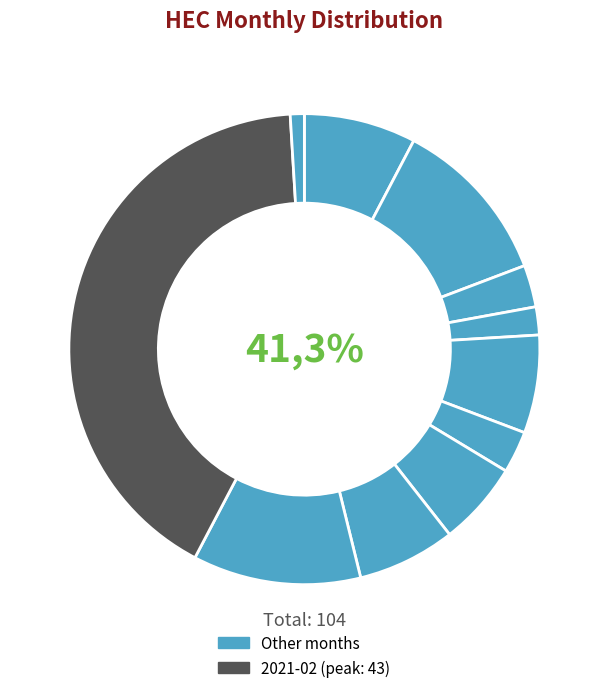

True or false: 2020-09 accounts for 1% of the total.

False